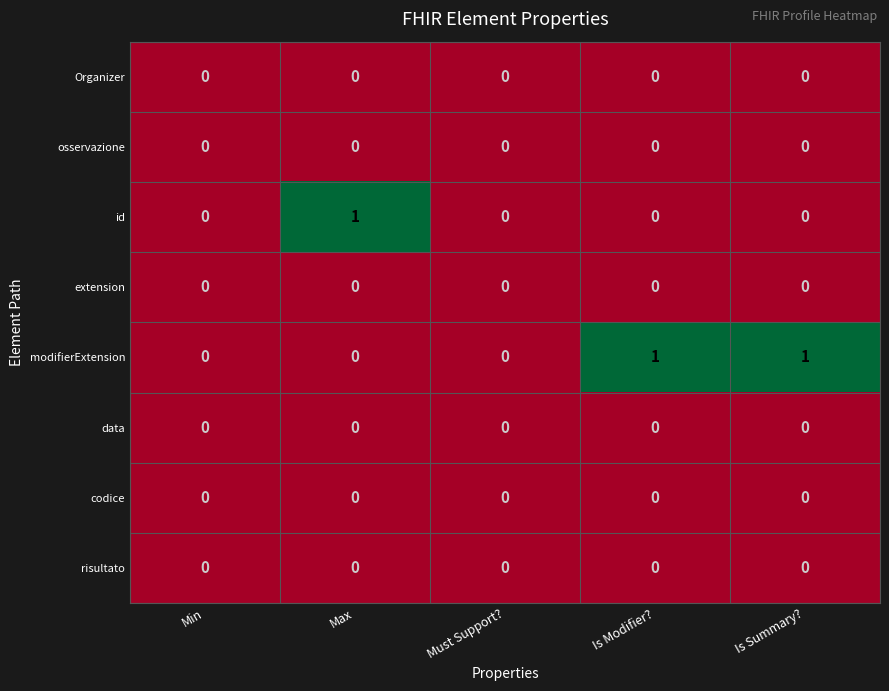

Is it true that data equals 0 at Is Modifier??

True